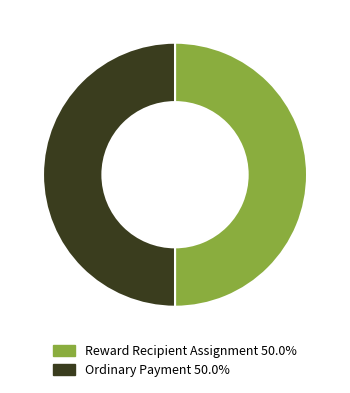

How many slices are in this pie chart?

2